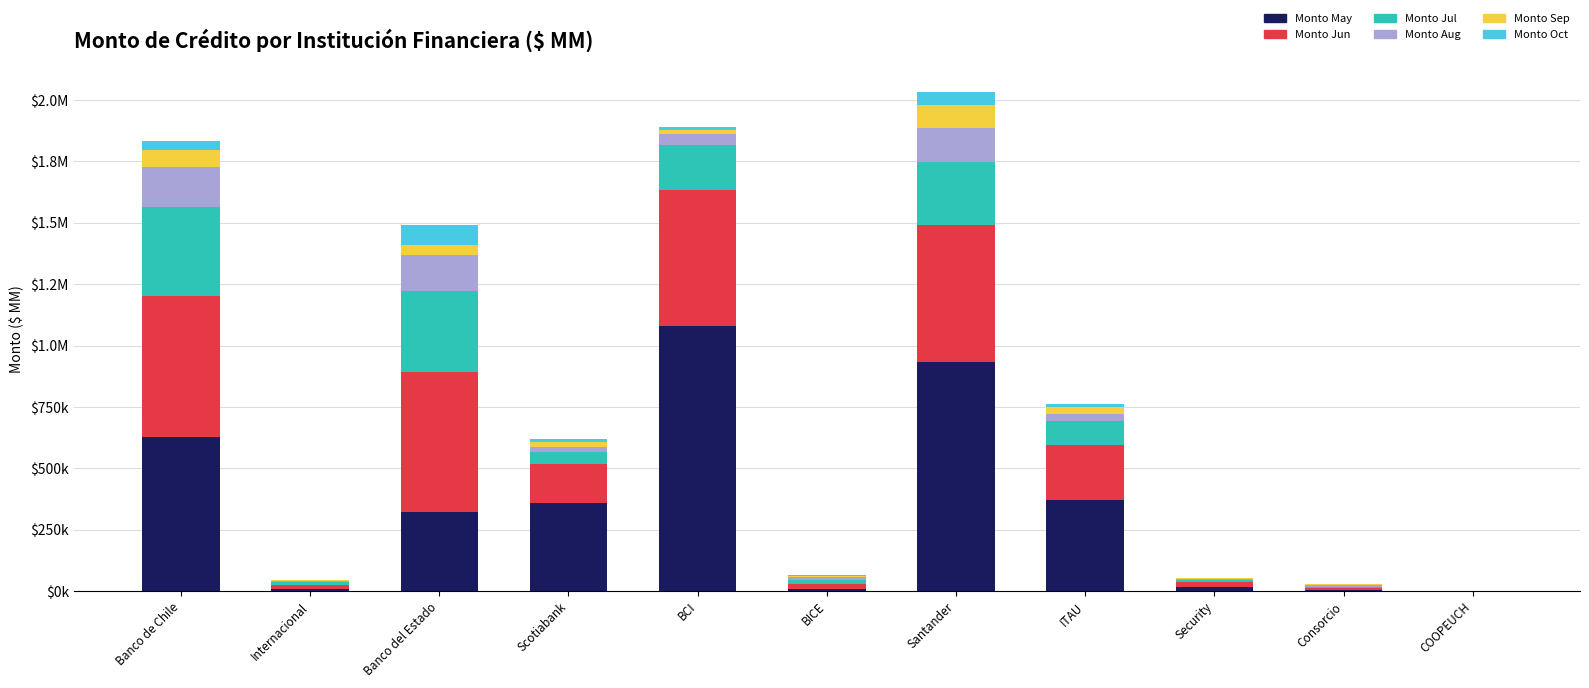

Between COOPEUCH and Internacional, which is larger?

Internacional